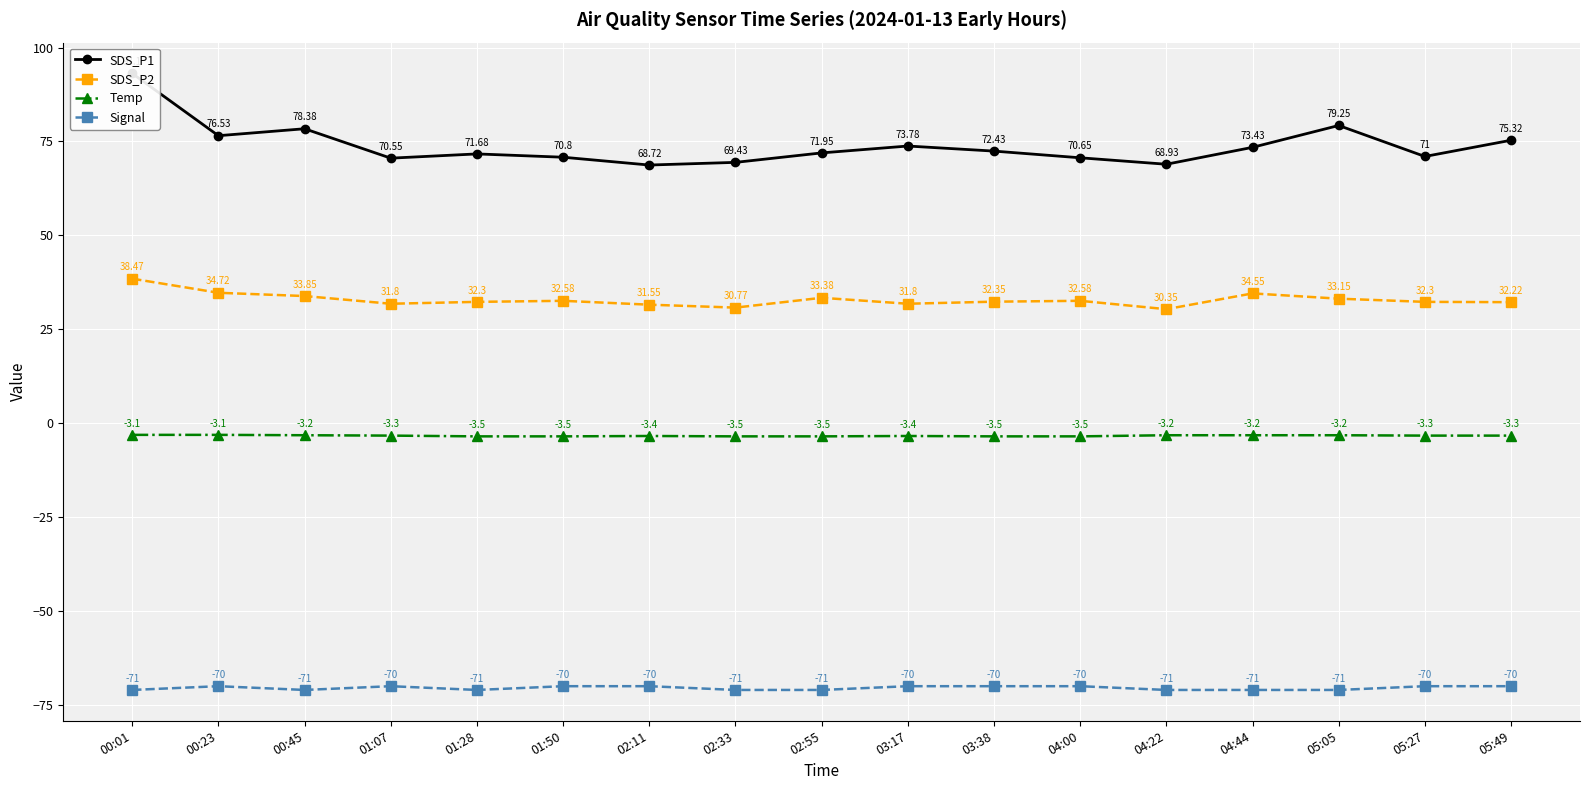

Which category has the highest value in the Signal series?

00:23